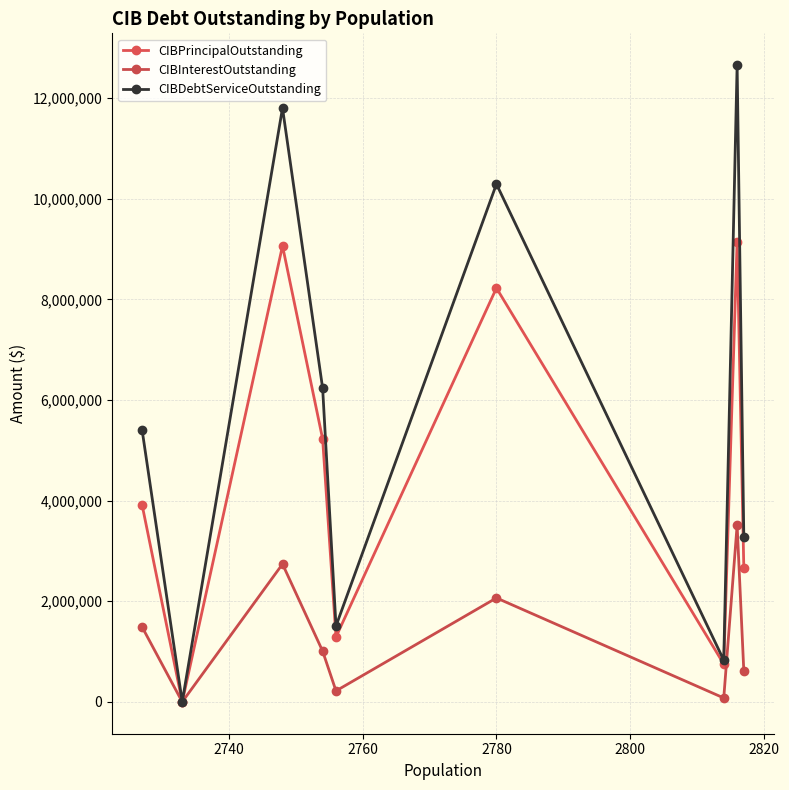

Is this an area chart (filled region under the line)?

No